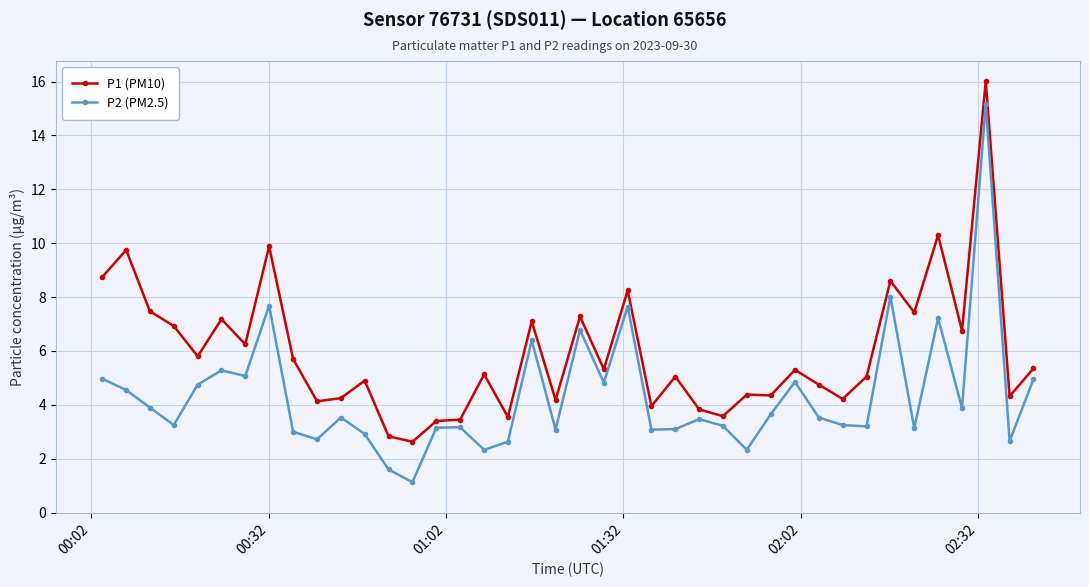

True or false: P1 (PM10) and P2 (PM2.5) intersect in this chart.

False